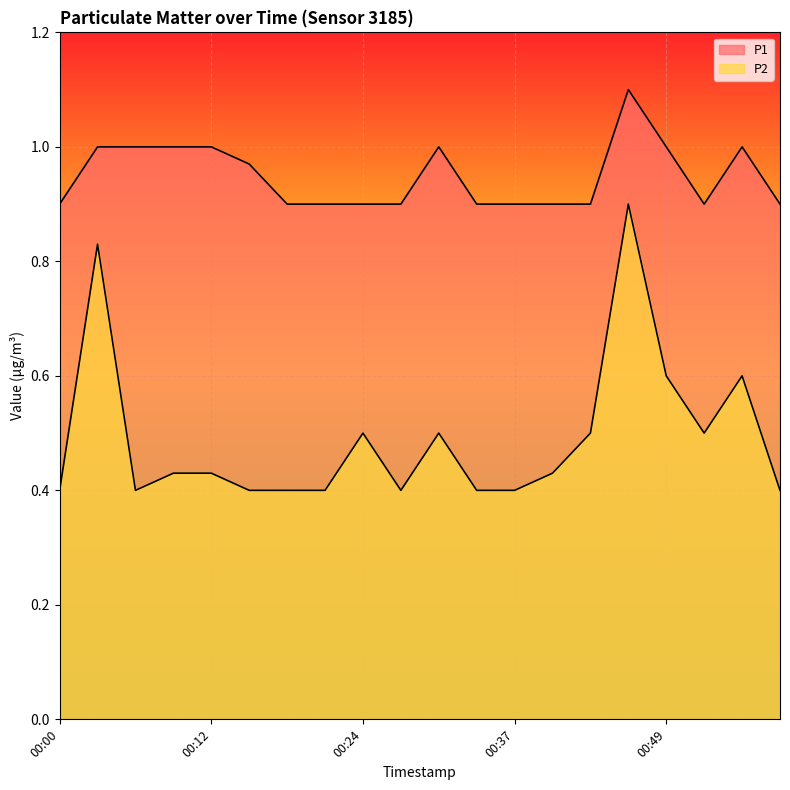

Which category has the lowest value in the P1 series?

00:00